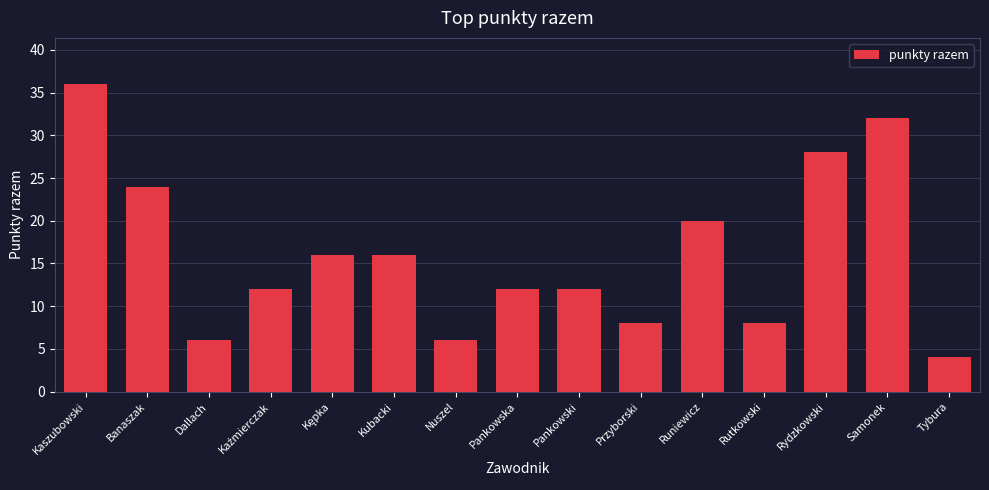

Reading left to right, transcribe all the data shown in this chart.

36	24	6	12	16	16	6	12	12	8	20	8	28	32	4